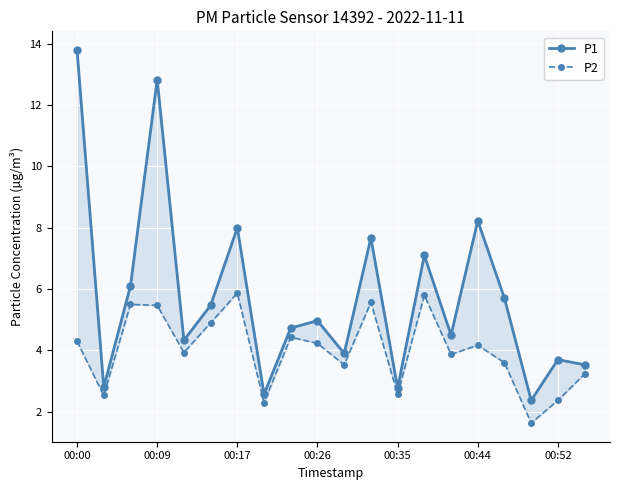

True or false: P1 has a value of 5.7 at 16.

True